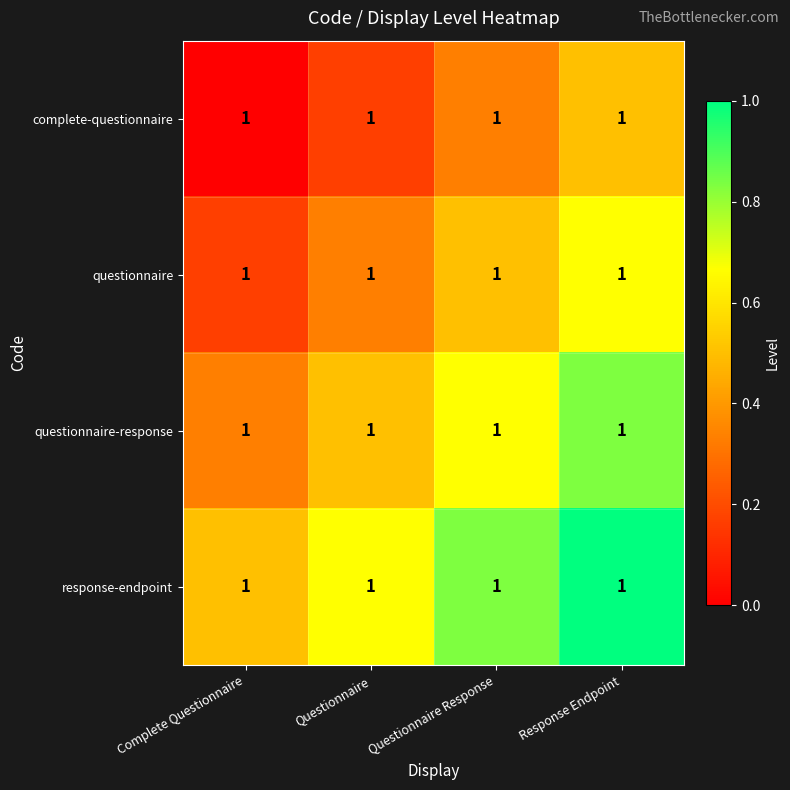

What is the greatest value displayed?

1.0